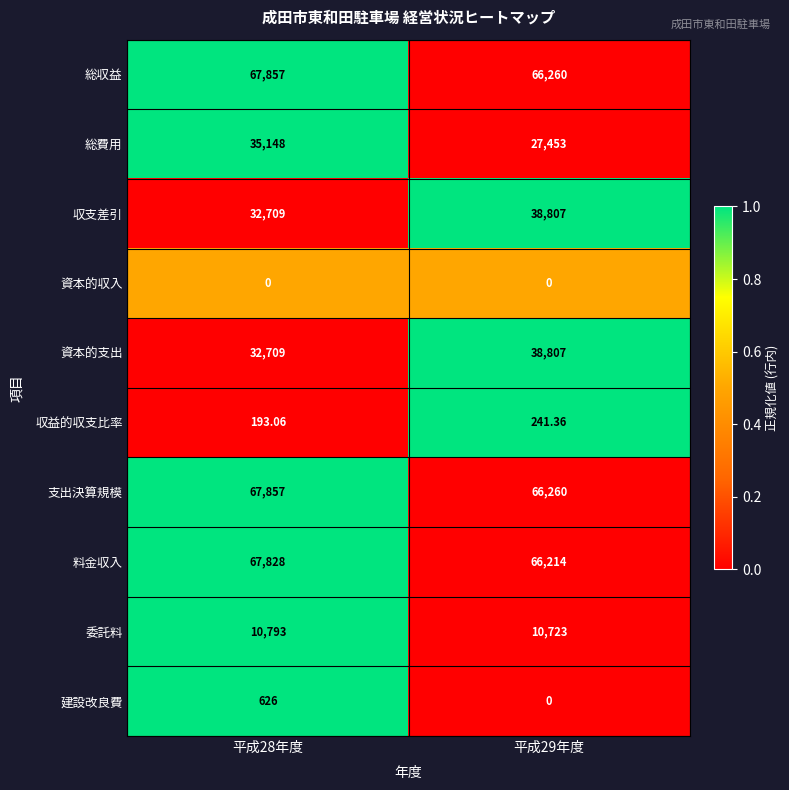

Is the value of 建設改良費 at 平成29年度 greater than the value of 支出決算規模 at 平成29年度?

No